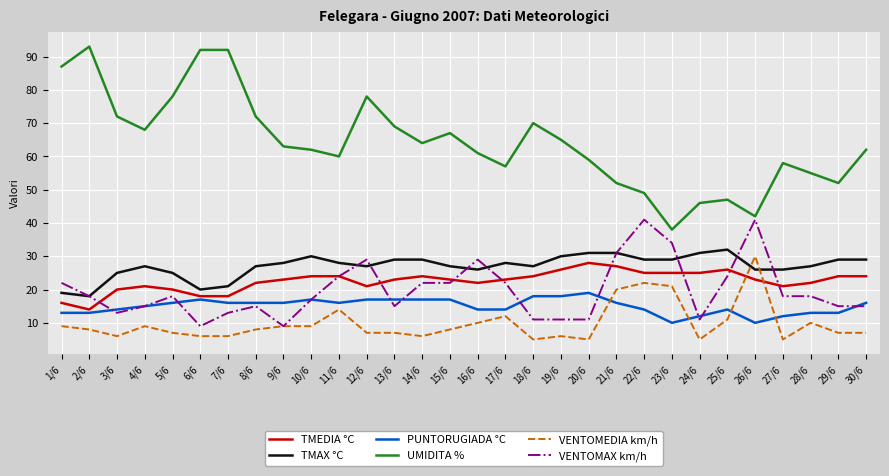

The VENTOMEDIA km/h series shows 23 at 11/6. True or false?

False